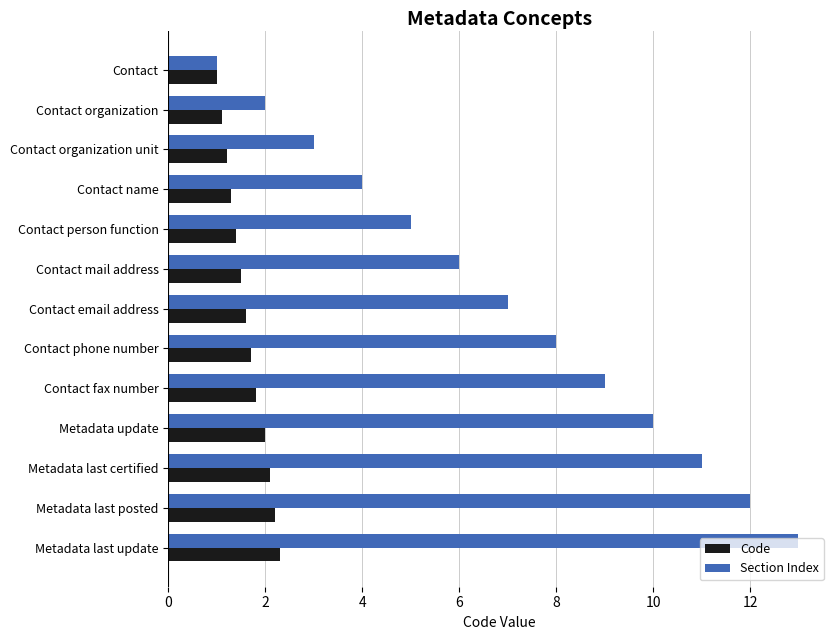

What is the difference between the maximum and second lowest values in the Code series?

1.2